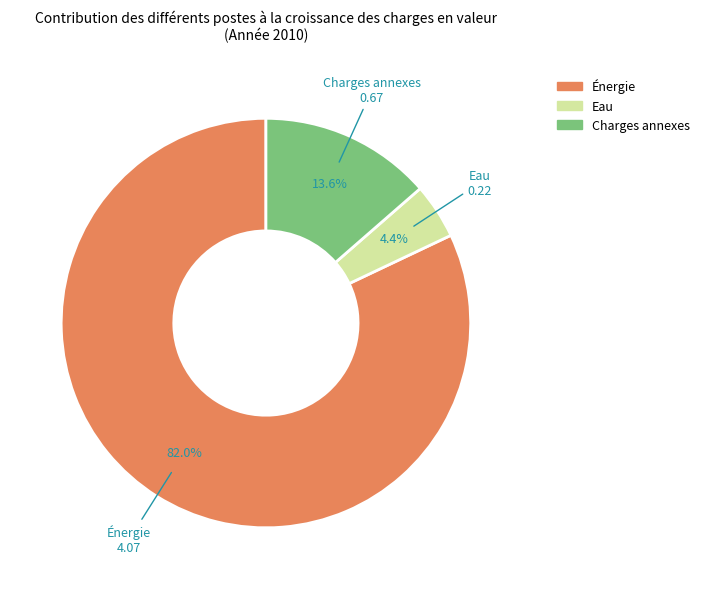

Is Énergie the majority of the pie?

Yes